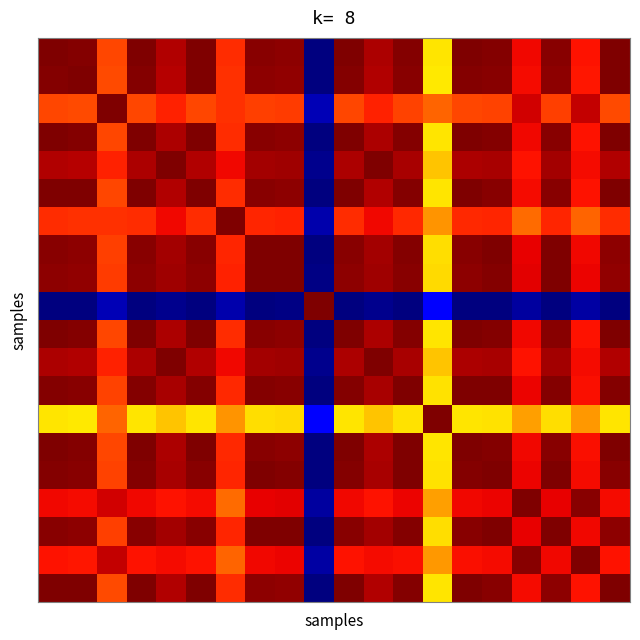

At which category is the sum across all series the highest?

17